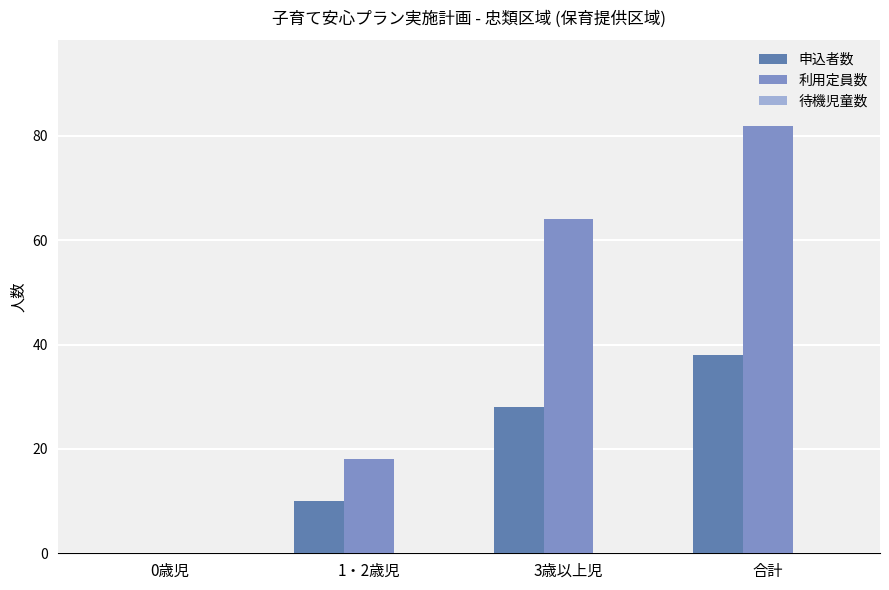

What is the total value across all series at 合計?

120